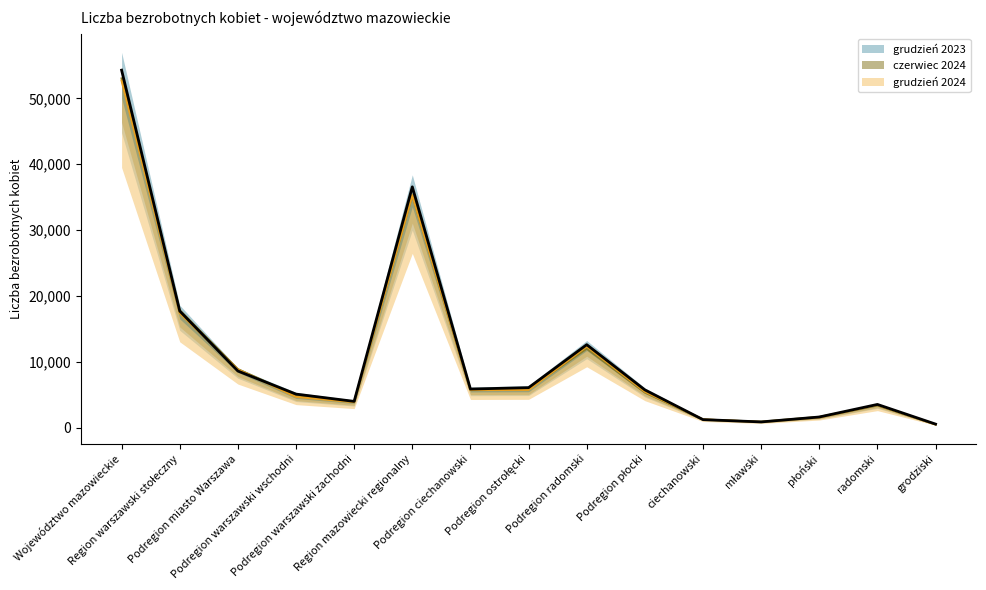

At which label does czerwiec 2024 first exceed 5356?

Województwo mazowieckie